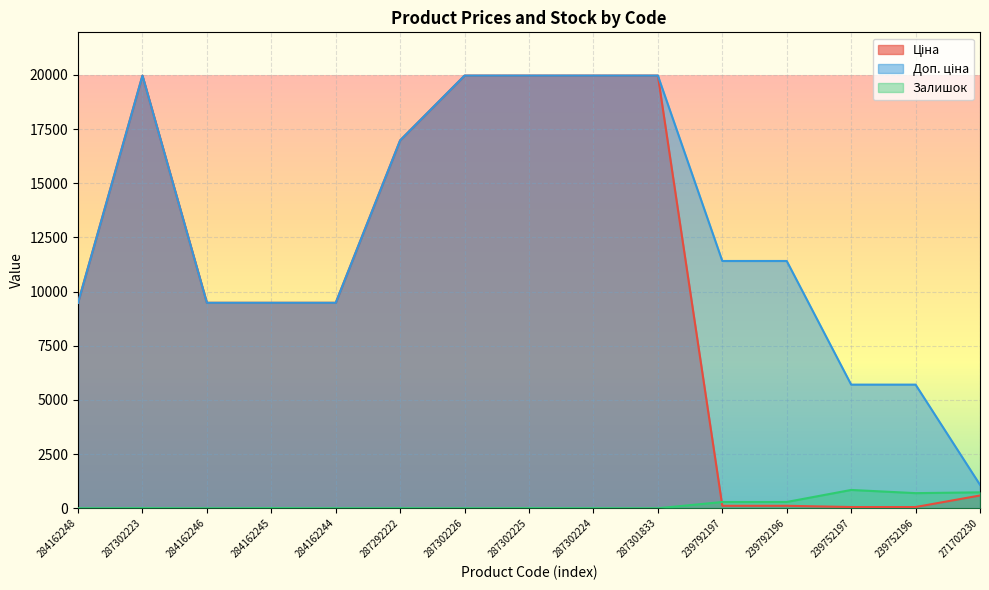

Reading left to right, what are all the values shown in this chart?

Ціна: 9480.1	19964.2	9480.1	9480.1	9480.1	16976.3	19964.2	19964.2	19964.2	19964.2	114.1	114.1	57.0	57.0	589.9
Доп. ціна: 9480.1	19964.2	9480.1	9480.1	9480.1	16976.3	19964.2	19964.2	19964.2	19964.2	11410.0	11410.0	5705.0	5705.0	1081.7
Залишок: 0.0	7.0	0.0	8.0	2.0	4.0	1.0	5.0	3.0	0.0	289.0	290.0	845.0	698.0	735.0